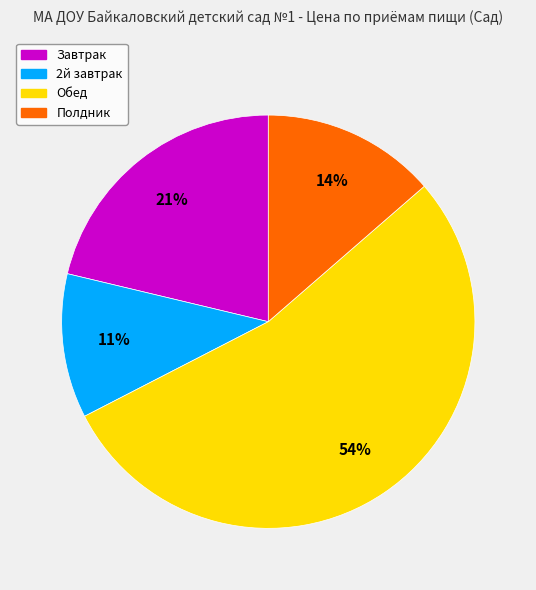

Is there any slice that represents more than half of the pie?

Yes